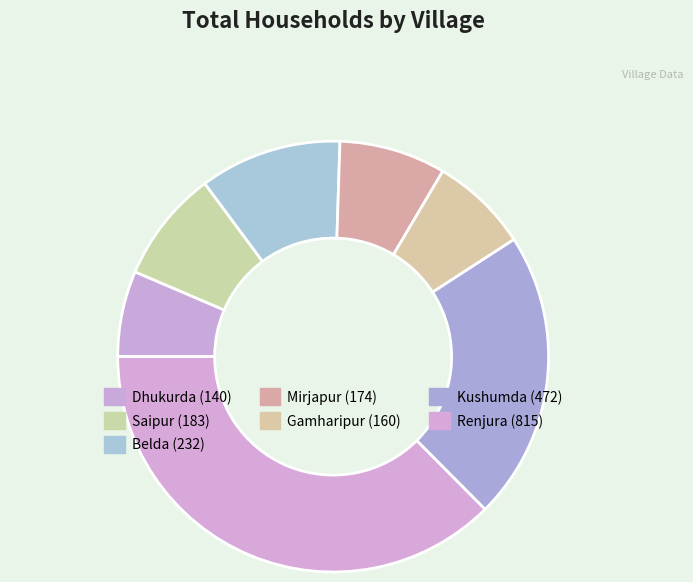

Count the number of slices in the pie.

7